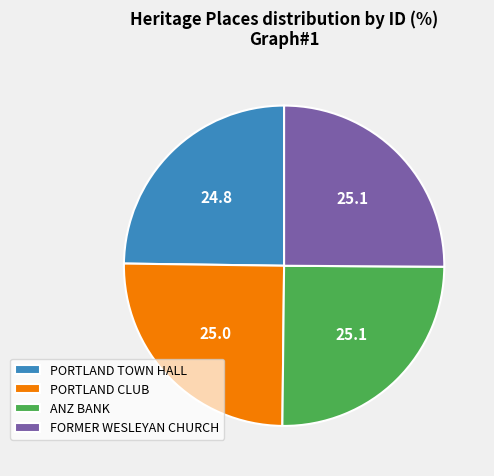

Count the number of slices in the pie.

4